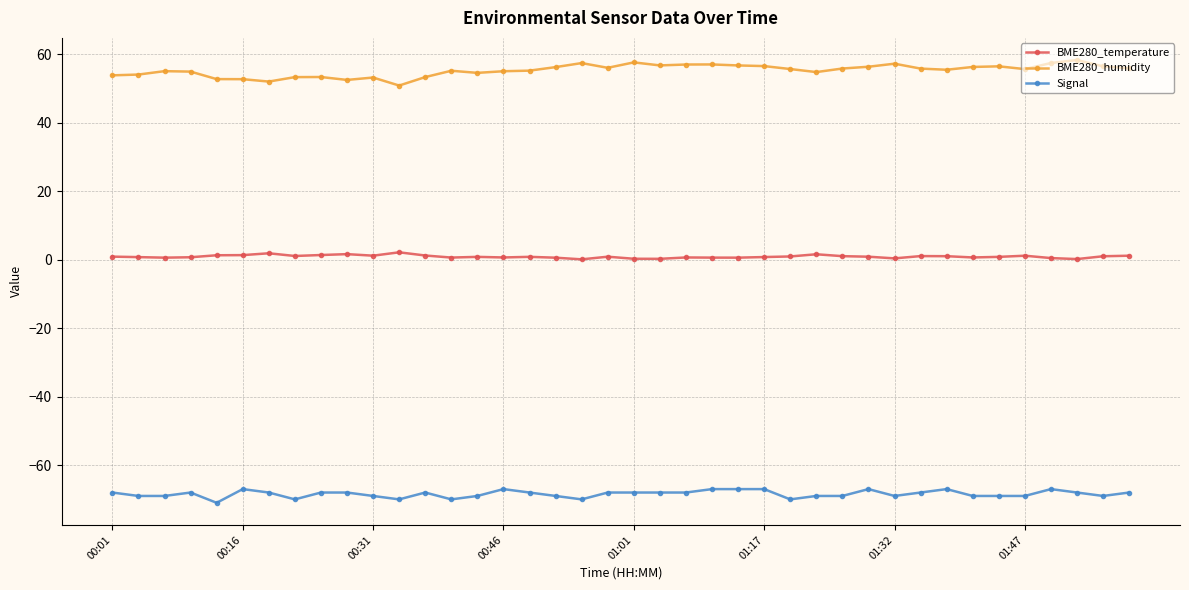

How many lines are shown in the chart?

3